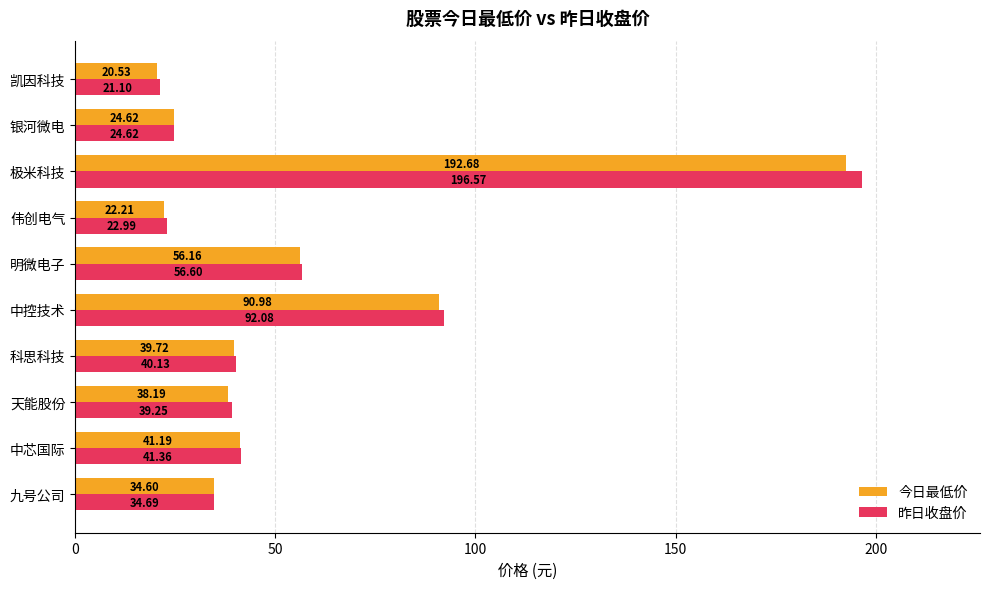

Rank the categories by 今日最低价 value from lowest to highest.

凯因科技, 伟创电气, 银河微电, 九号公司, 天能股份, 科思科技, 中芯国际, 明微电子, 中控技术, 极米科技